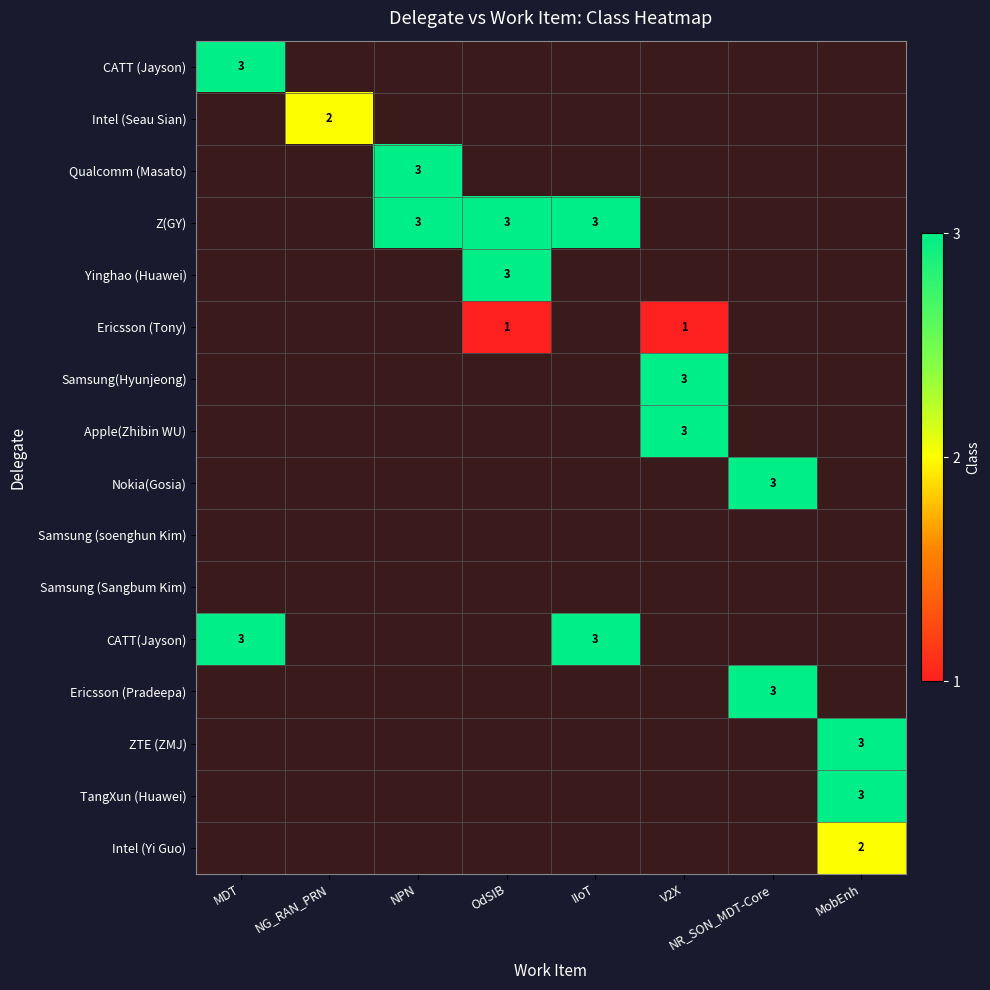

What is the smallest value displayed?

1.0